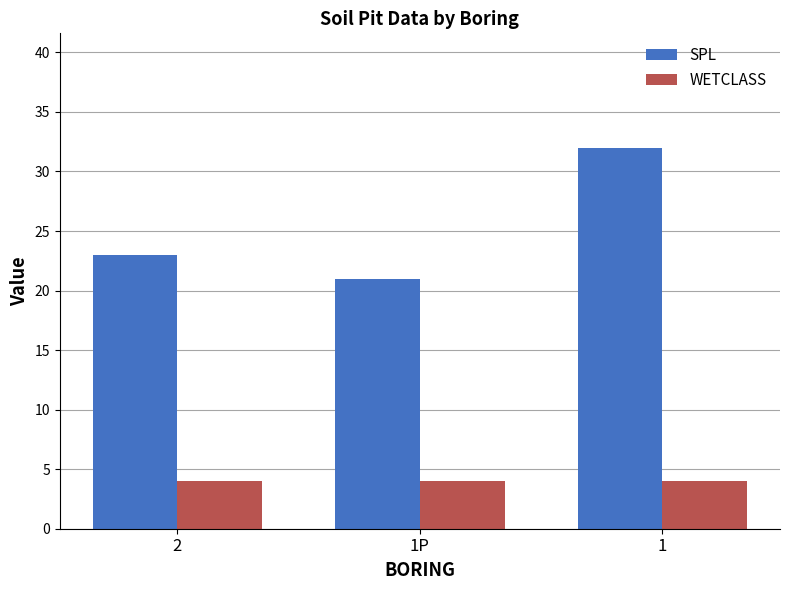

What is the minimum value shown in the chart?

4